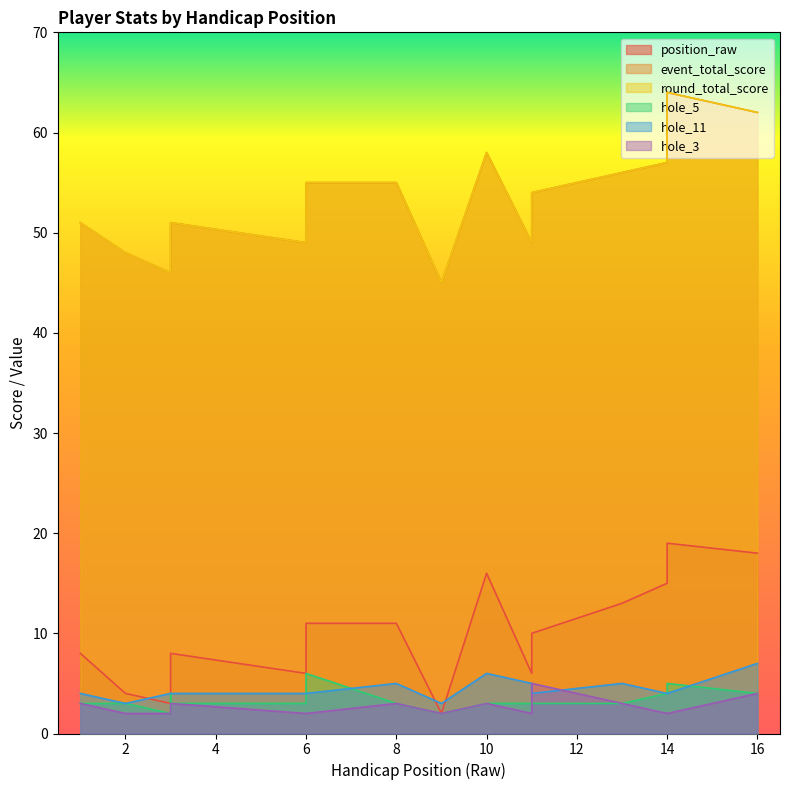

What are all the series names shown in the legend?

position_raw, event_total_score, round_total_score, hole_5, hole_11, hole_3